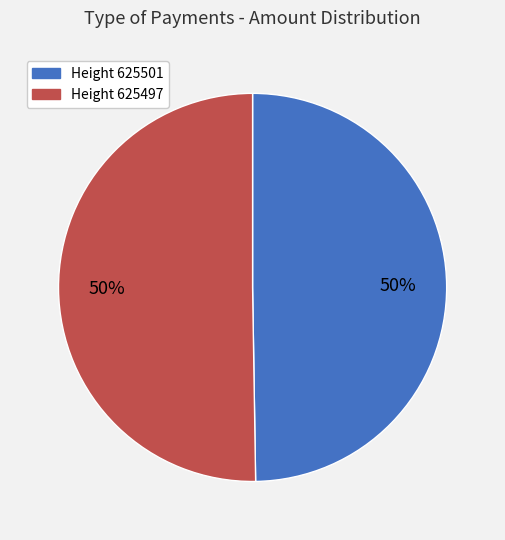

The Height 625501 slice represents 50% of the pie. True or false?

True